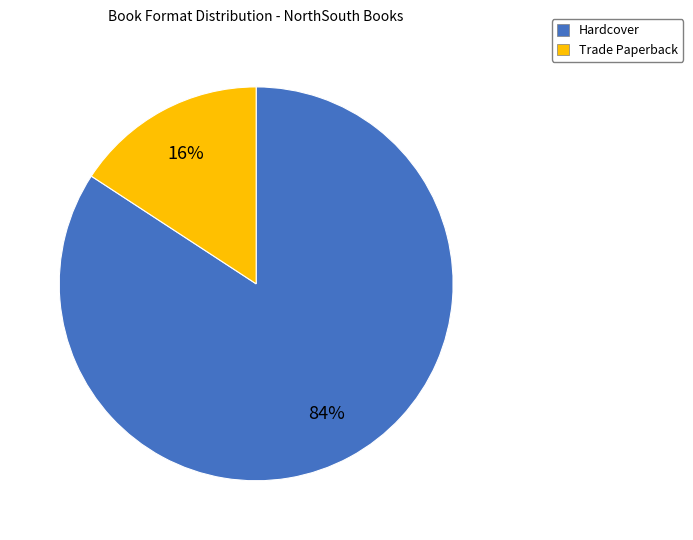

What is the largest slice in the pie chart?

Hardcover